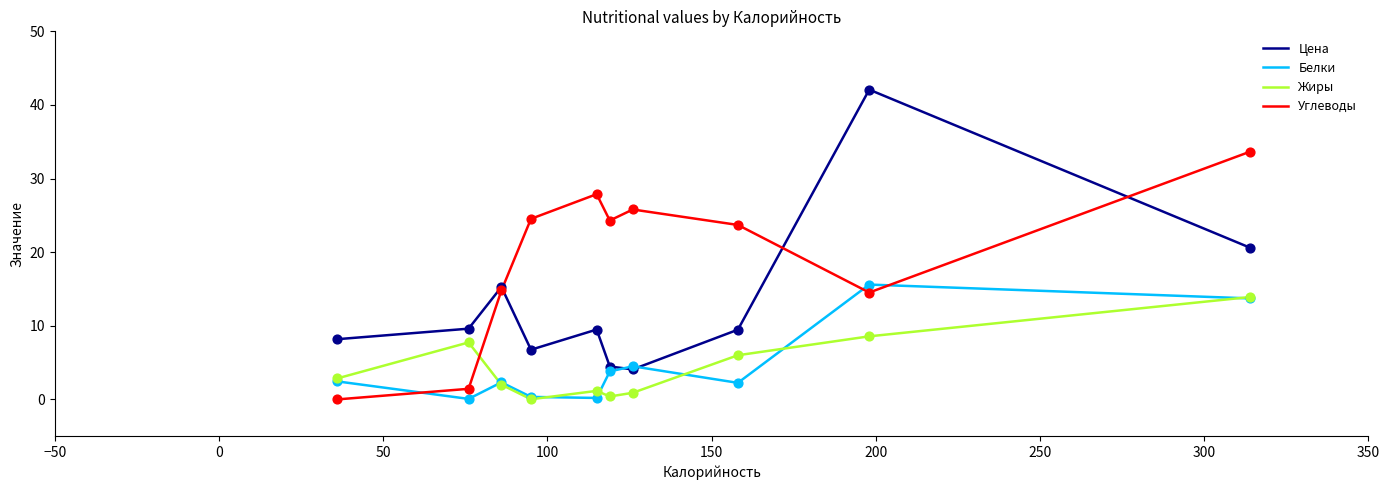

Which series has the widest spread of values?

Цена